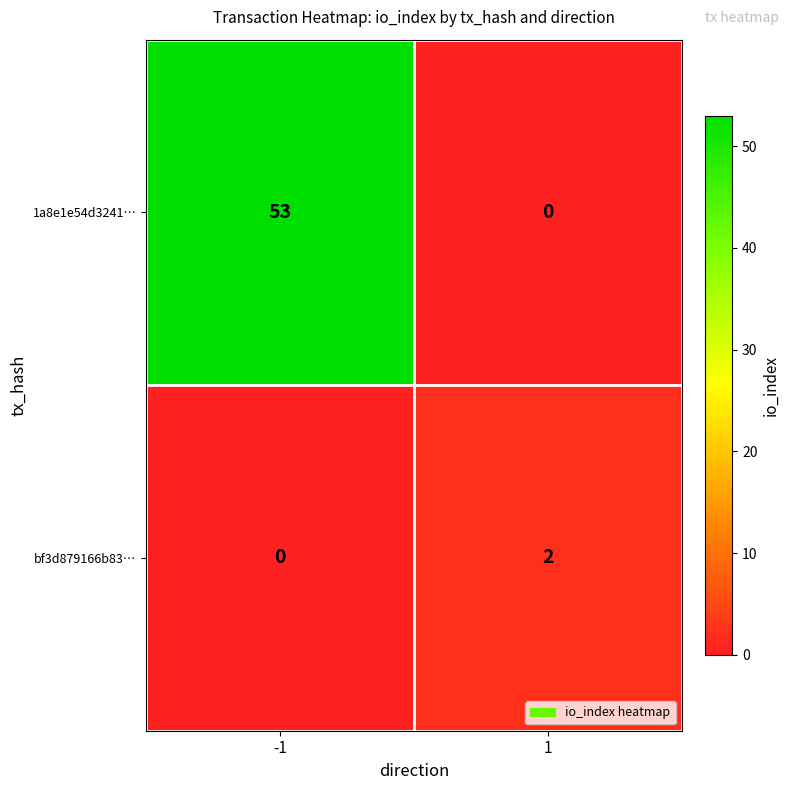

Which series has the largest total across all categories?

1a8e1e54d3241…